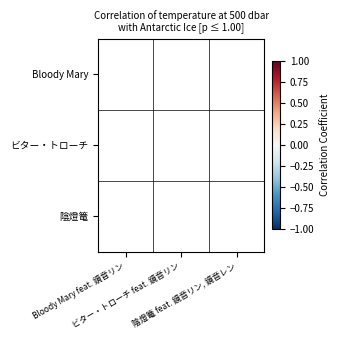

How many data points does each series have?

3